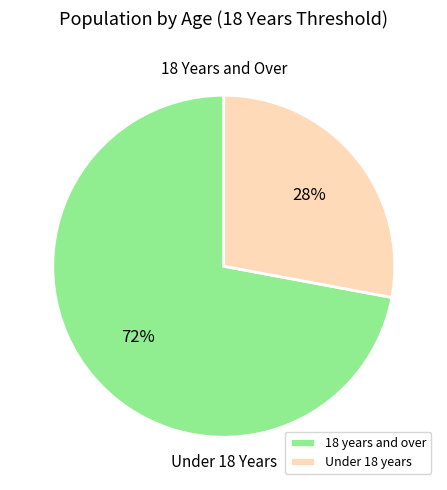

What is the largest slice in the pie chart?

18 years and over